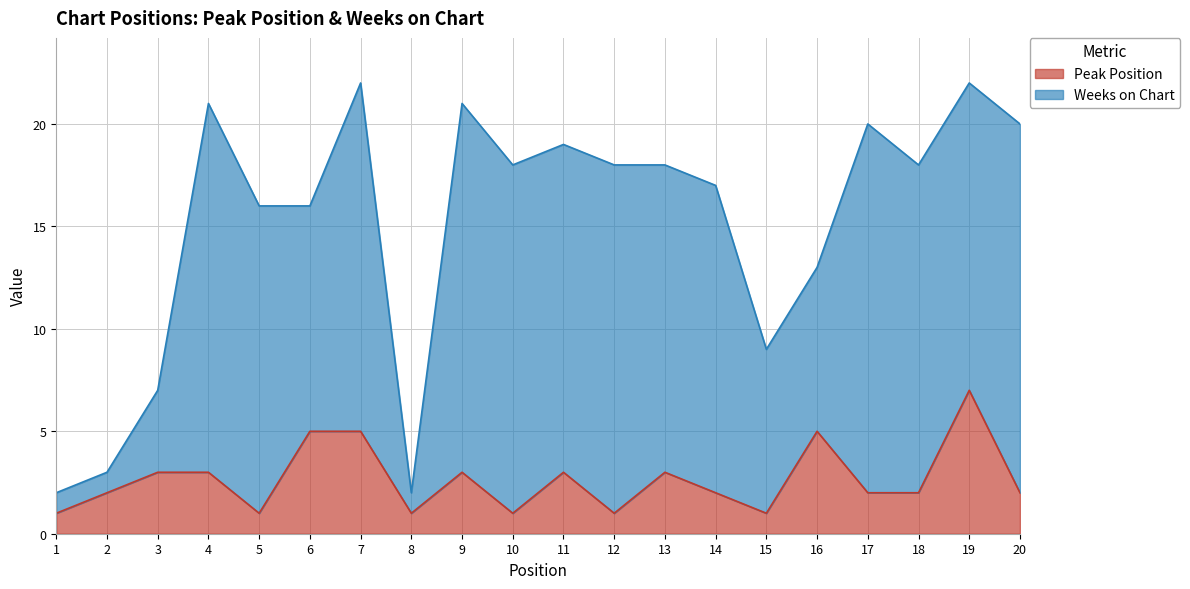

How many values are between 1 and 3?

16